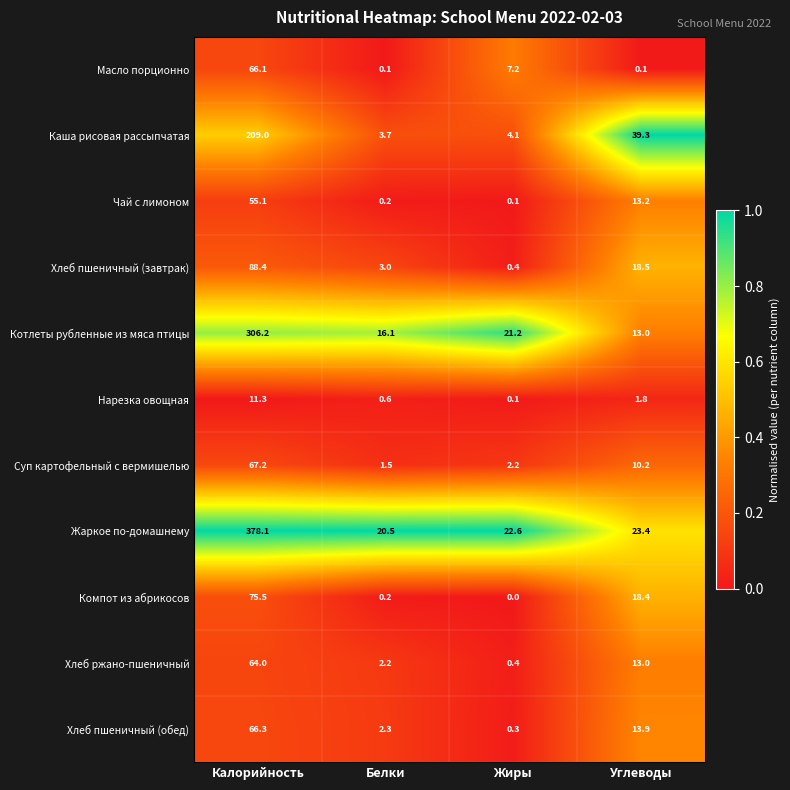

What is the difference between the Хлеб пшеничный (обед) values at Калорийность and Углеводы?

52.4